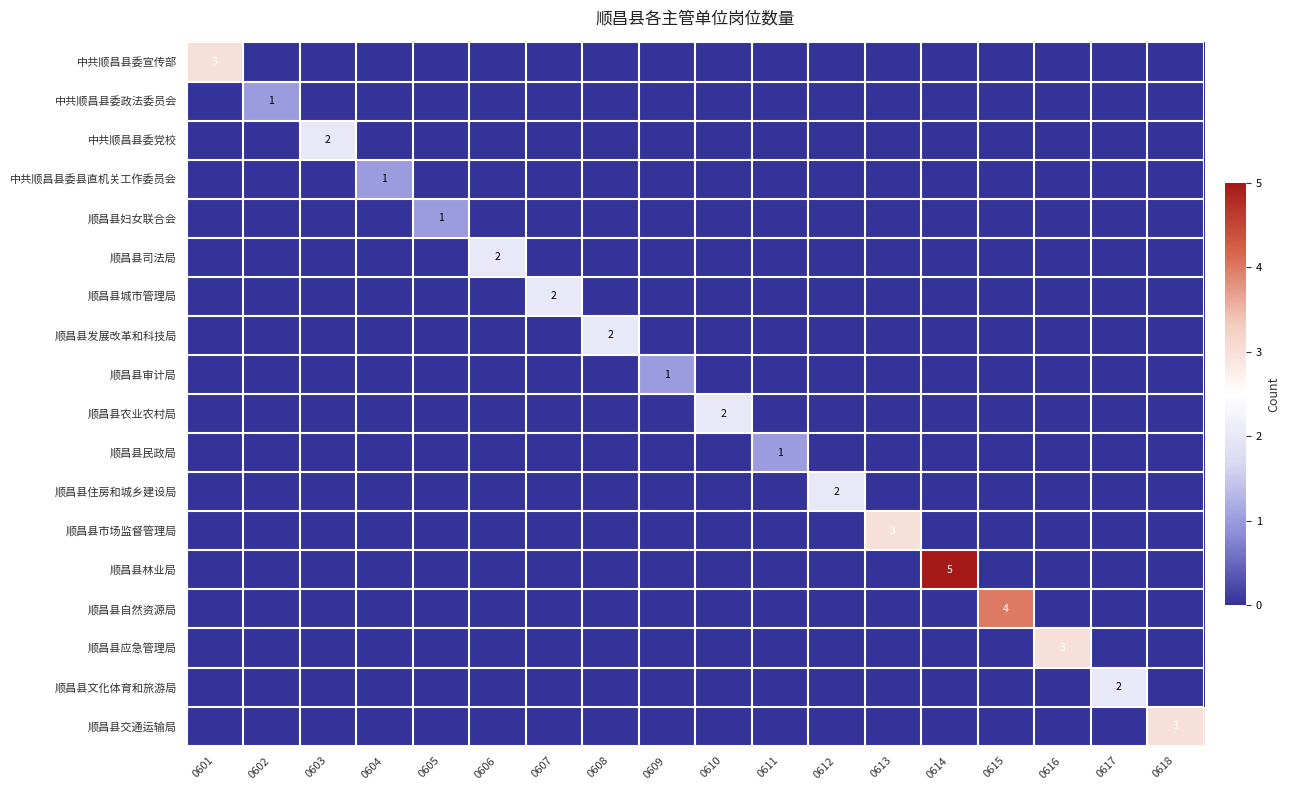

The value of 顺昌县司法局 at 0606 is 3. True or false?

False